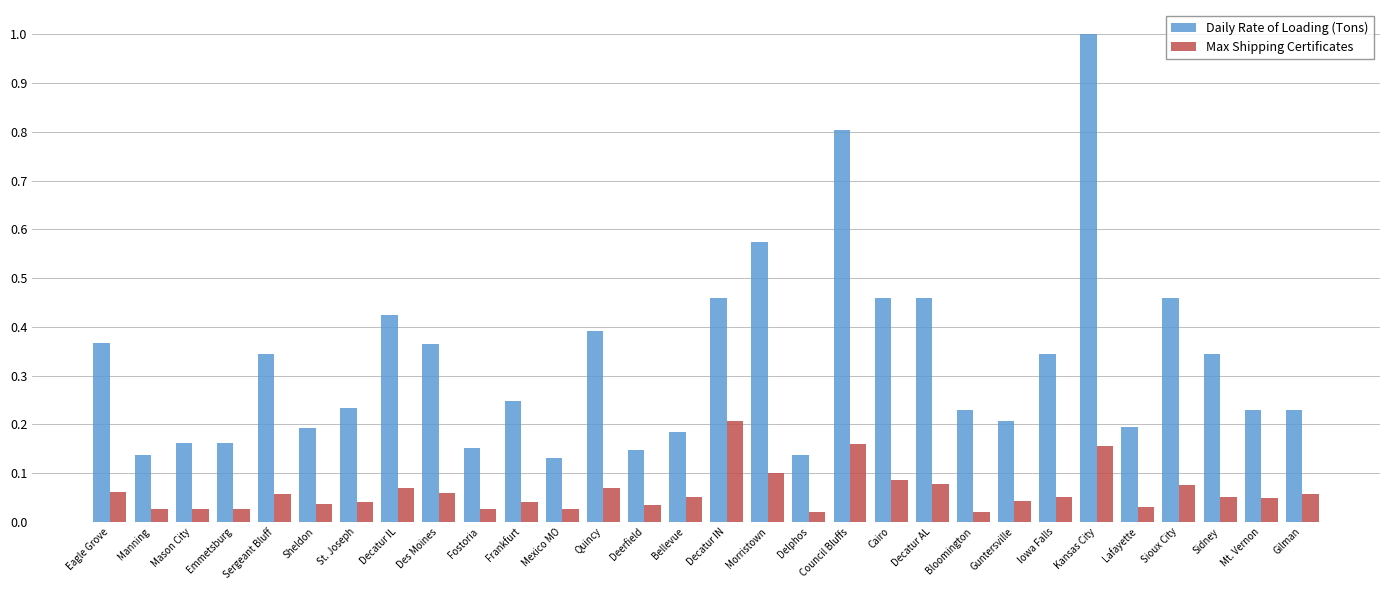

Between Quincy and Deerfield, which series saw the biggest shift?

Daily Rate of Loading (Tons)